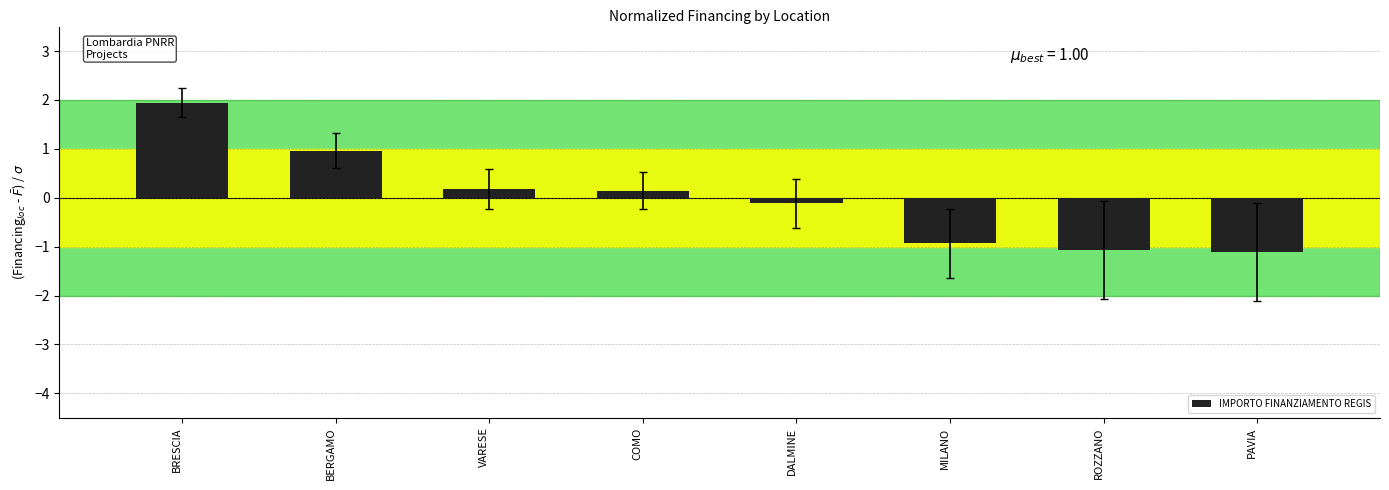

What position from the left is MILANO?

6